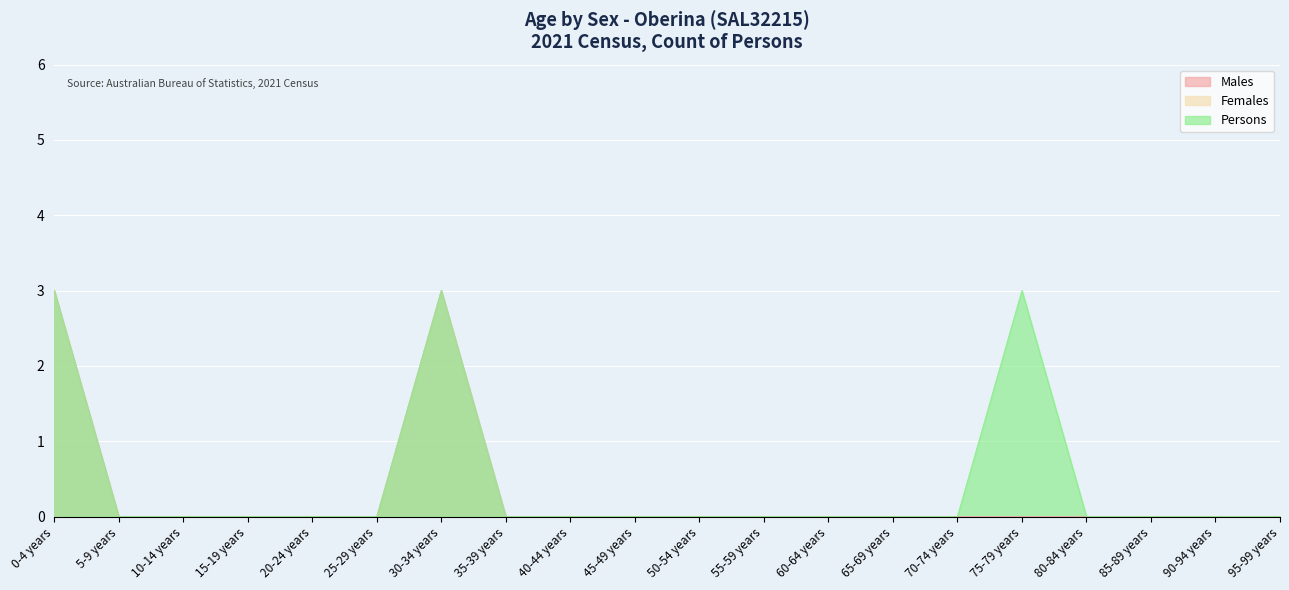

What is the sum of all Persons values?

9